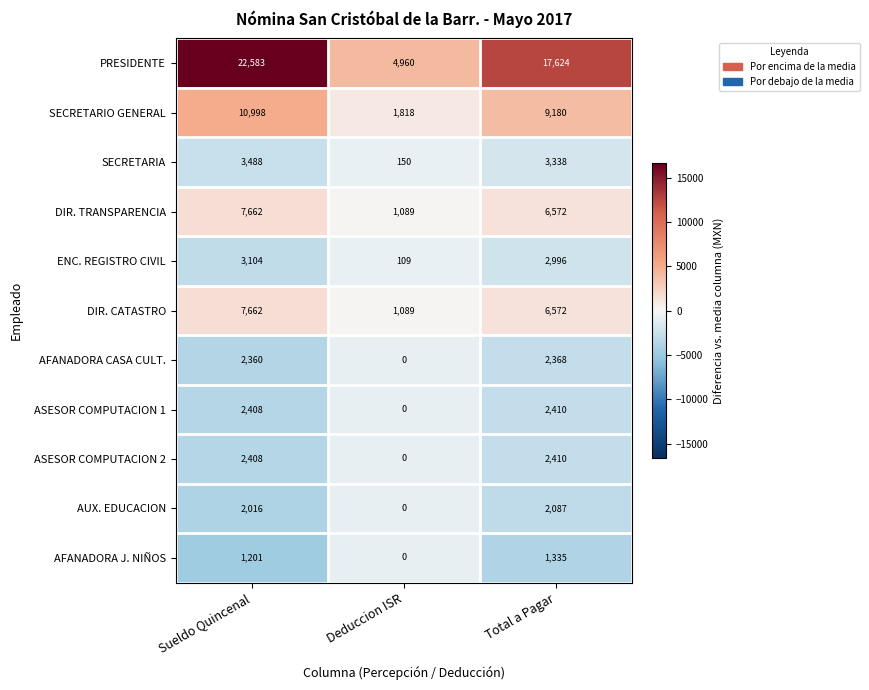

True or false: AFANADORA CASA CULT. has a value of 0 at Deduccion ISR.

True